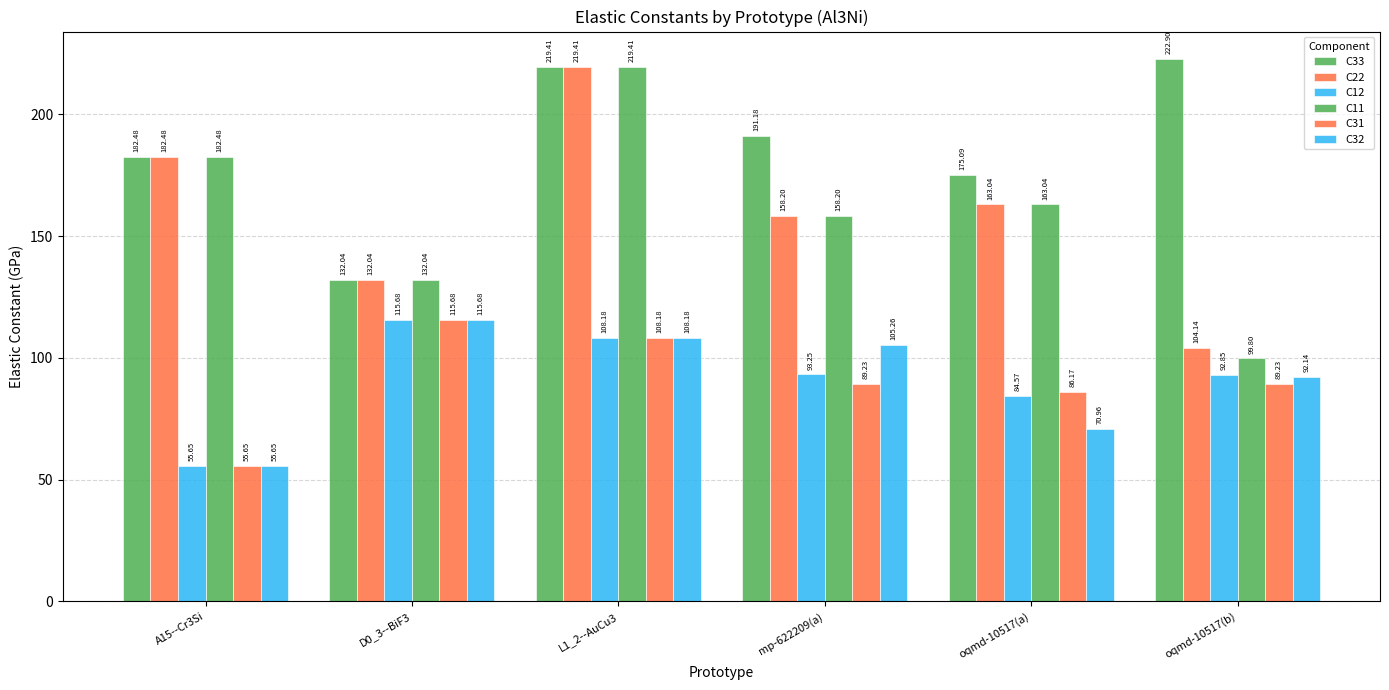

How many distinct data groups are displayed?

6